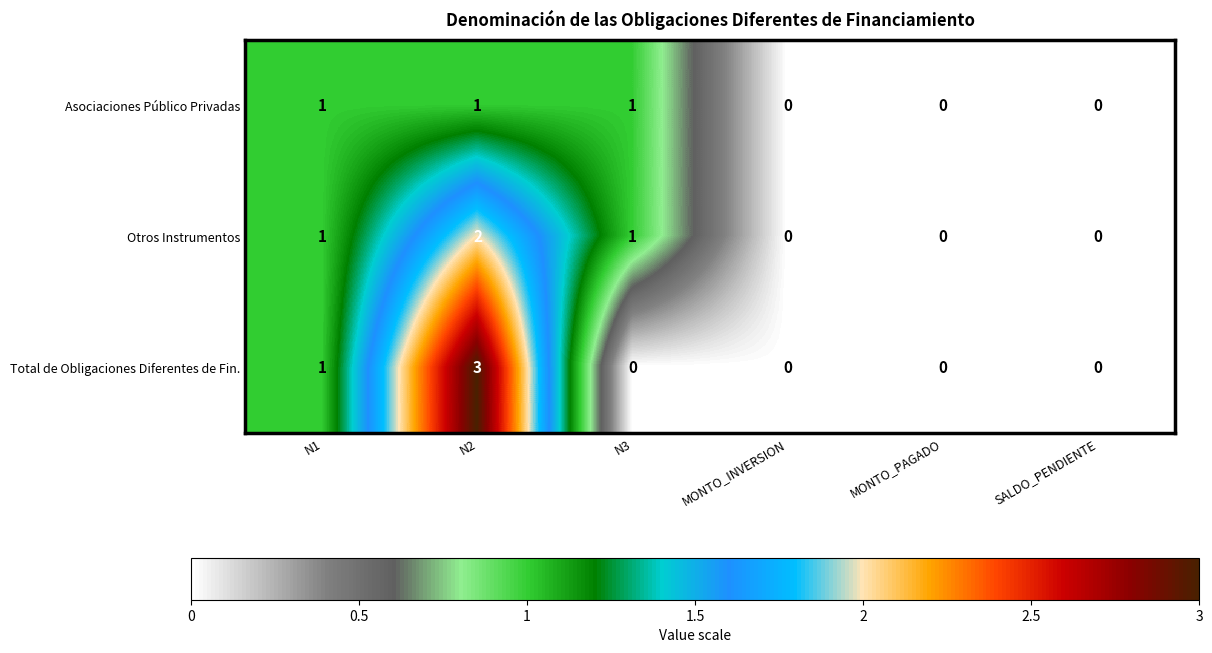

At which label does Total de Obligaciones Diferentes de Fin. reach its peak?

N2